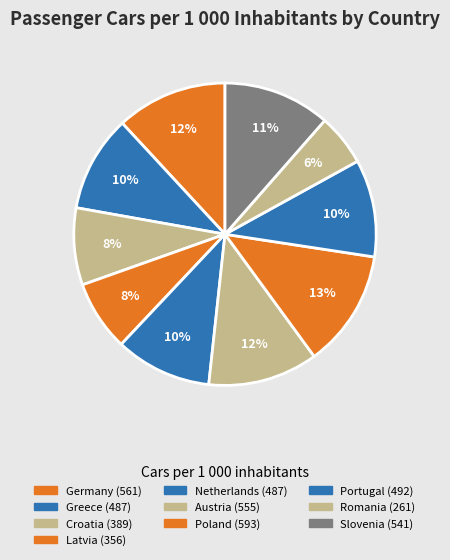

The Greece slice represents 1% of the pie. True or false?

False